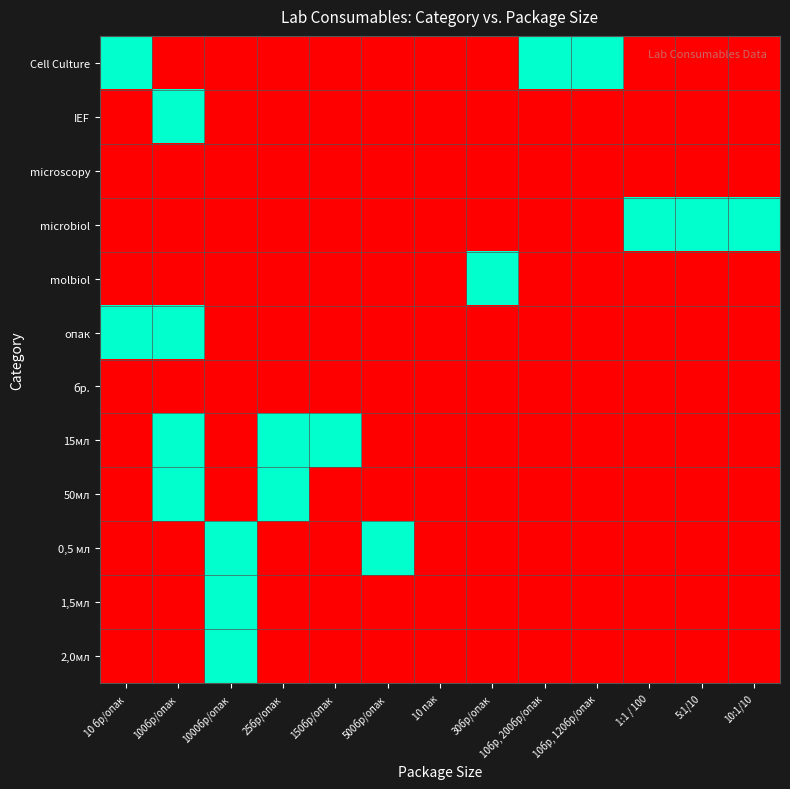

What is the difference between the highest and lowest values at 10:1/10?

1